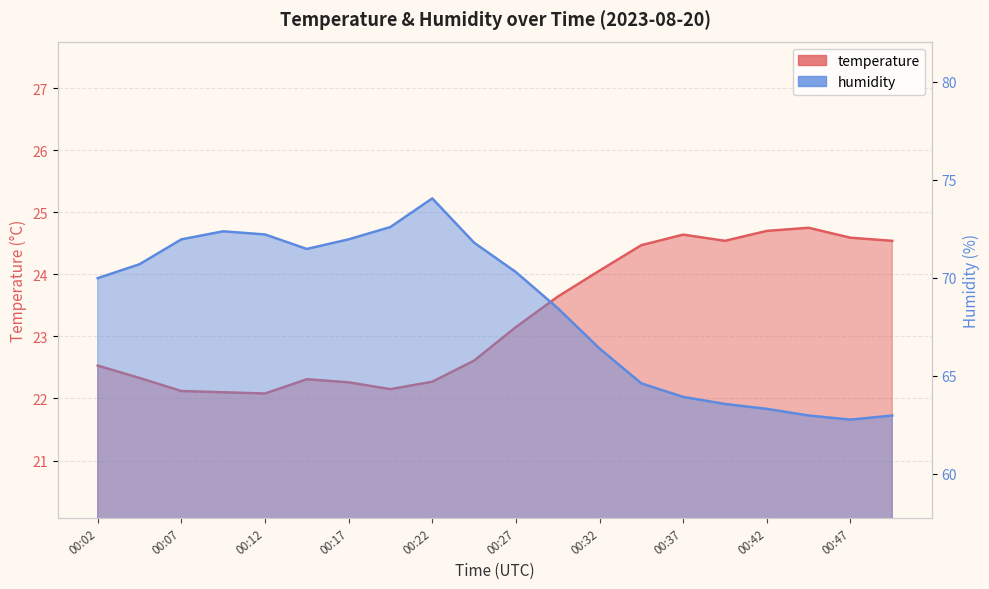

At 00:37, list the series in order from largest to smallest.

humidity, temperature